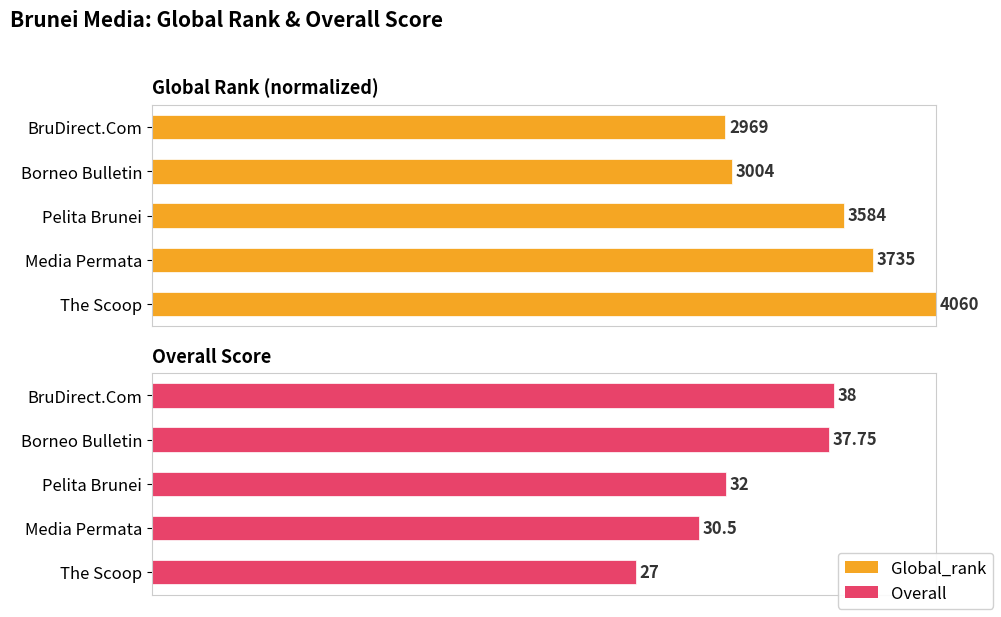

Which has a higher value, BruDirect.Com or Media Permata?

Media Permata